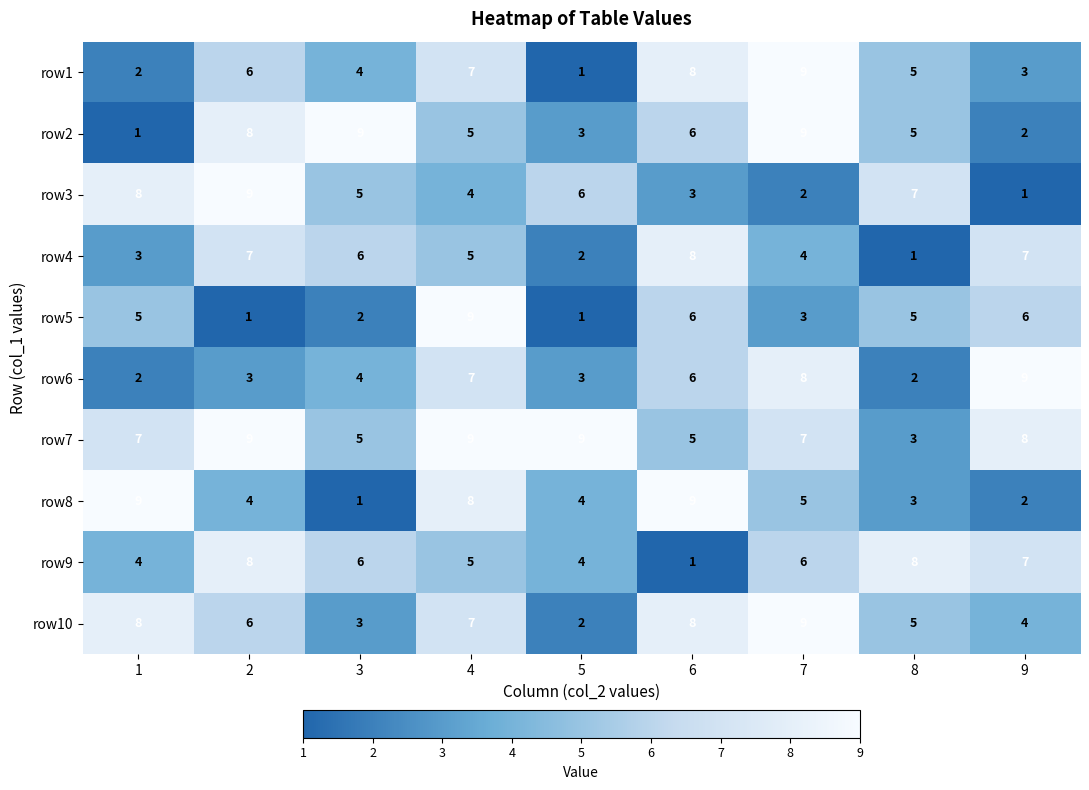

The value of row9 at 6 is 1. True or false?

True